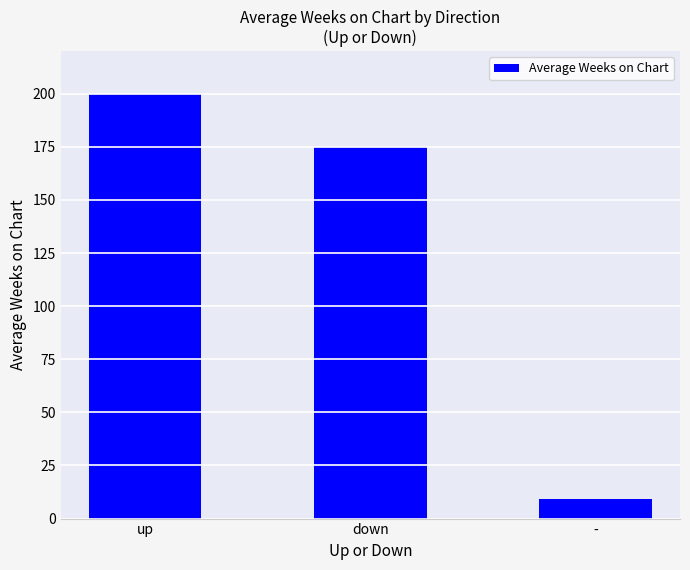

What is the label of the 1st bar from the left?

up